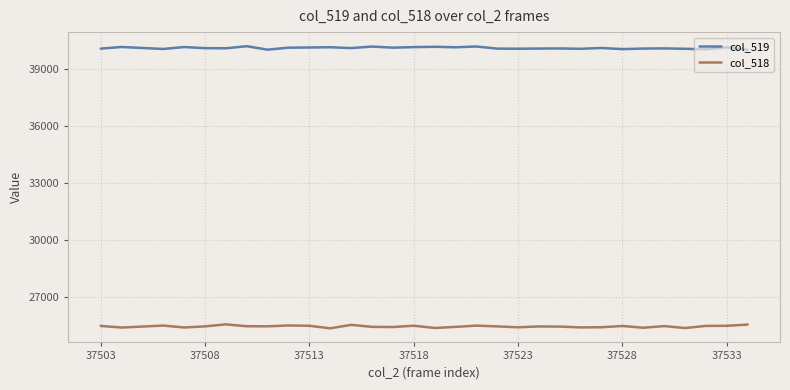

What is the minimum value shown in the chart?

25340